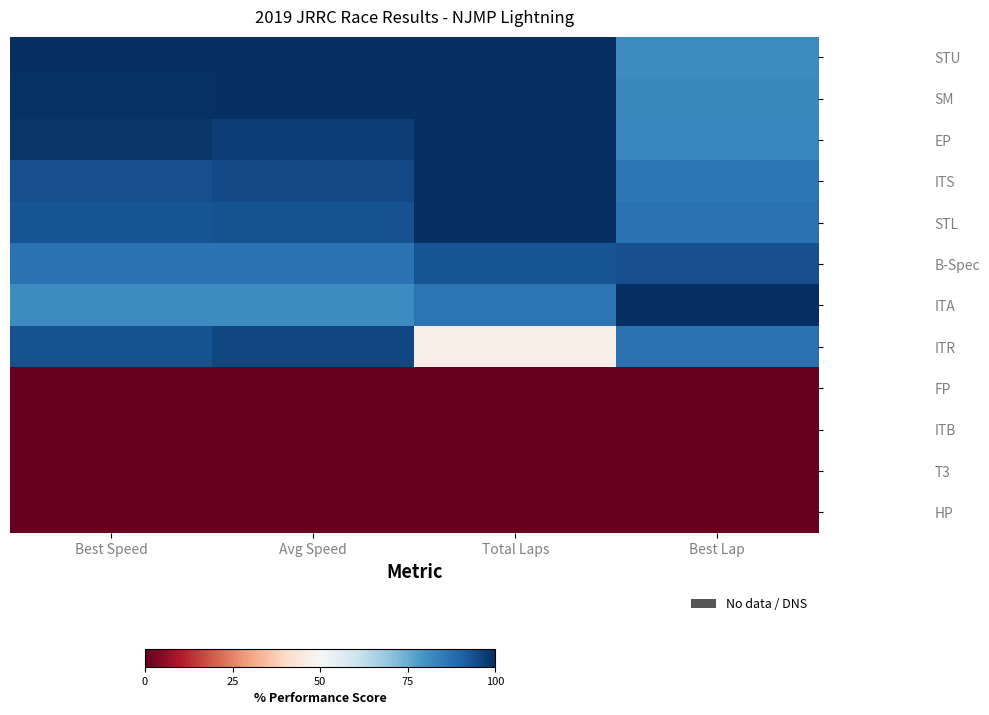

At which category is the sum across all series the highest?

Avg Speed